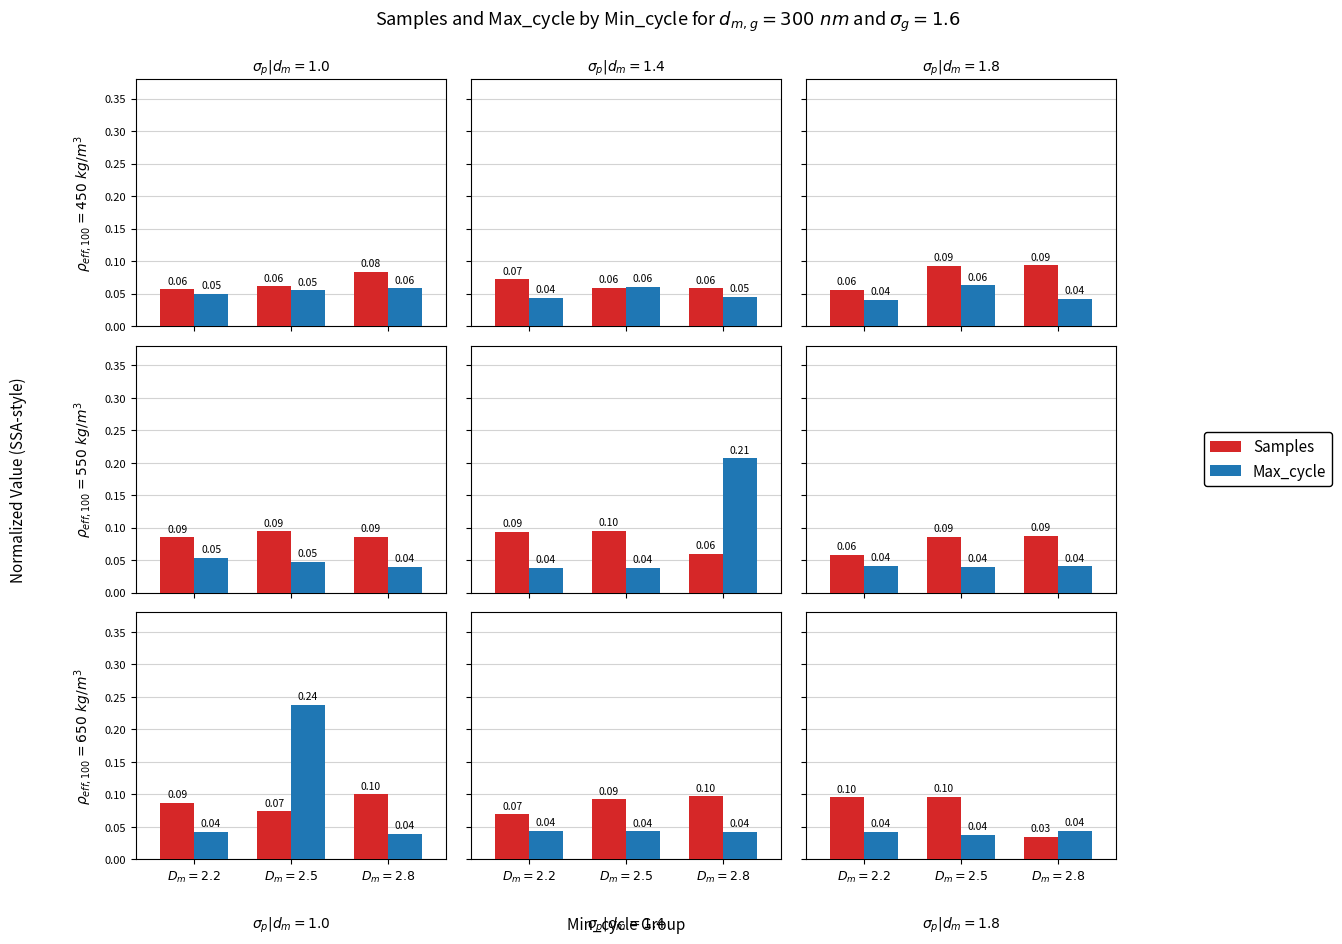

Are the bars grouped side by side (vs. stacked)?

Yes